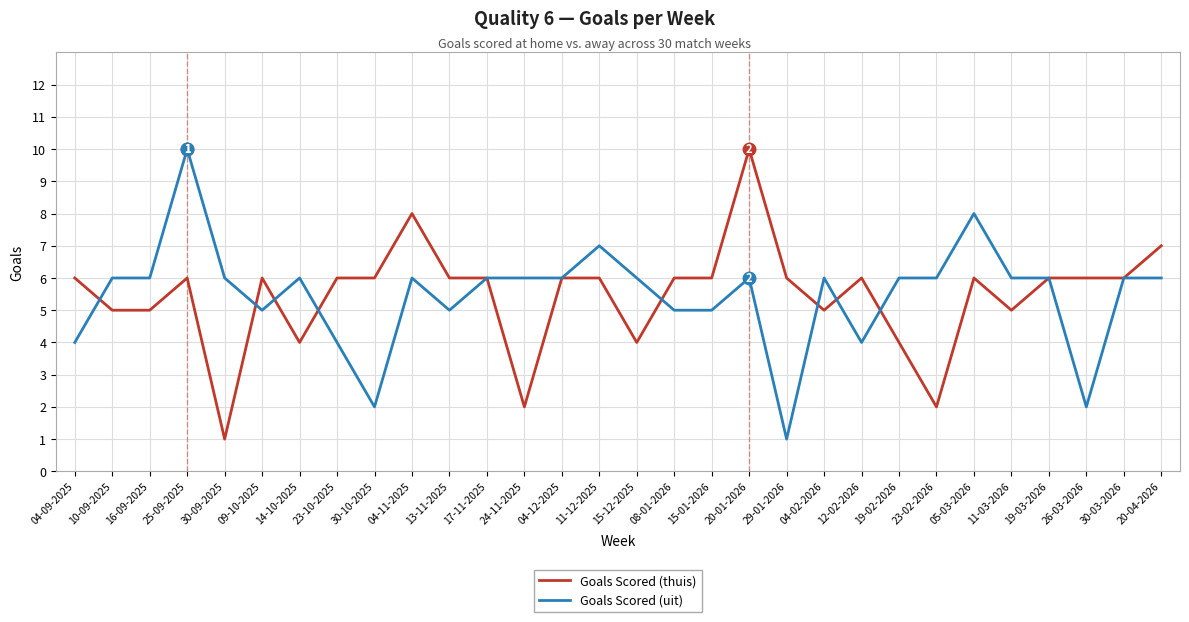

Rank the series at 20-01-2026 from lowest to highest value.

Goals Scored (uit), Goals Scored (thuis)